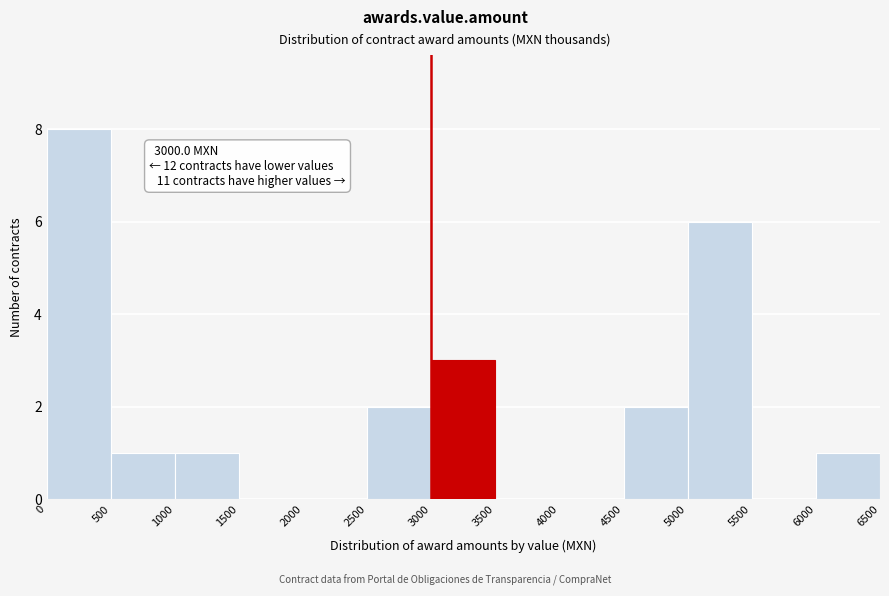

Over which range of the x-axis is the bar tallest?

0 to 500